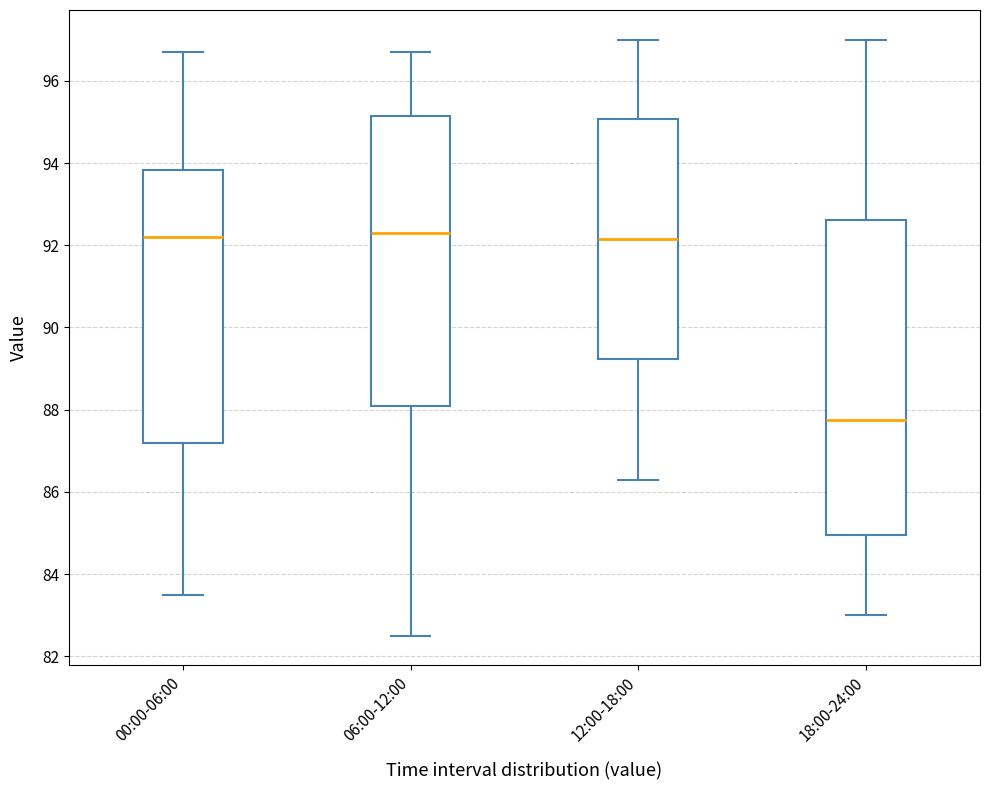

Where is the upper edge of the box for 18:00-24:00 on the y-axis? The values are not printed on the chart, so give them approximately, as read against the axis.

92.6